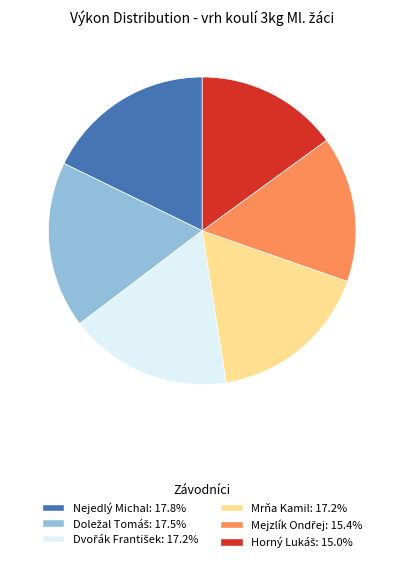

How many slices are in this pie chart?

6